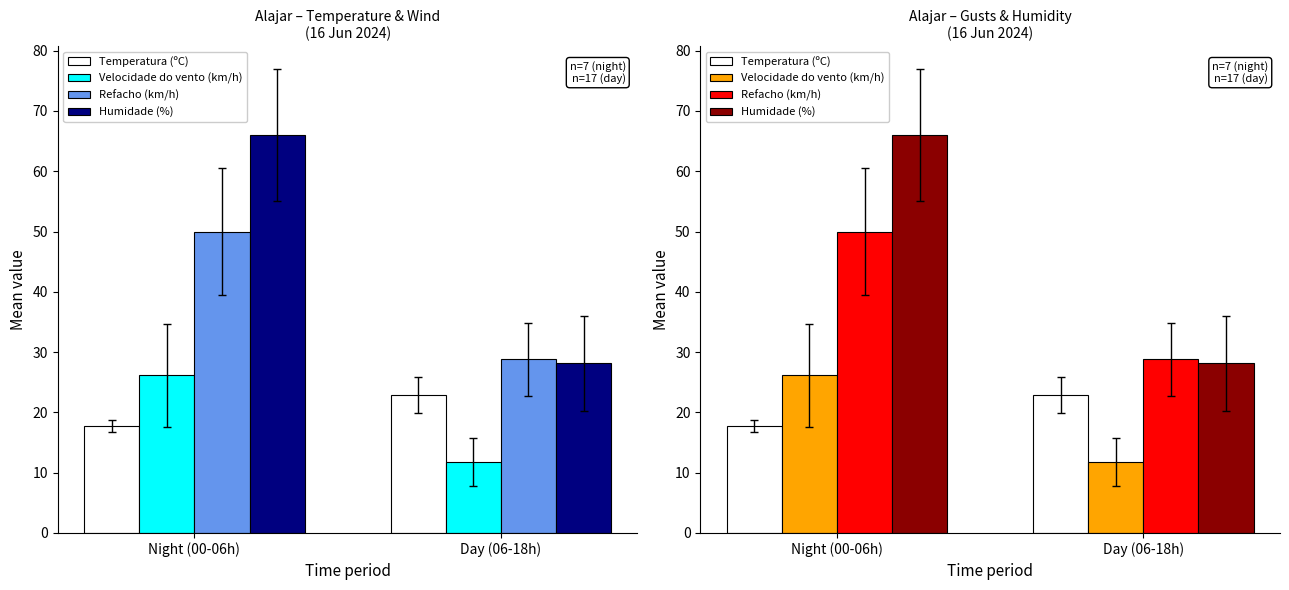

Reading left to right, list all the values displayed in this chart.

Temperatura (ºC): Night (00-06h)=17.8	Day (06-18h)=22.9
Velocidade do vento (km/h): Night (00-06h)=26.1	Day (06-18h)=11.8
Refacho (km/h): Night (00-06h)=50.0	Day (06-18h)=28.8
Humidade (%): Night (00-06h)=66.0	Day (06-18h)=28.1